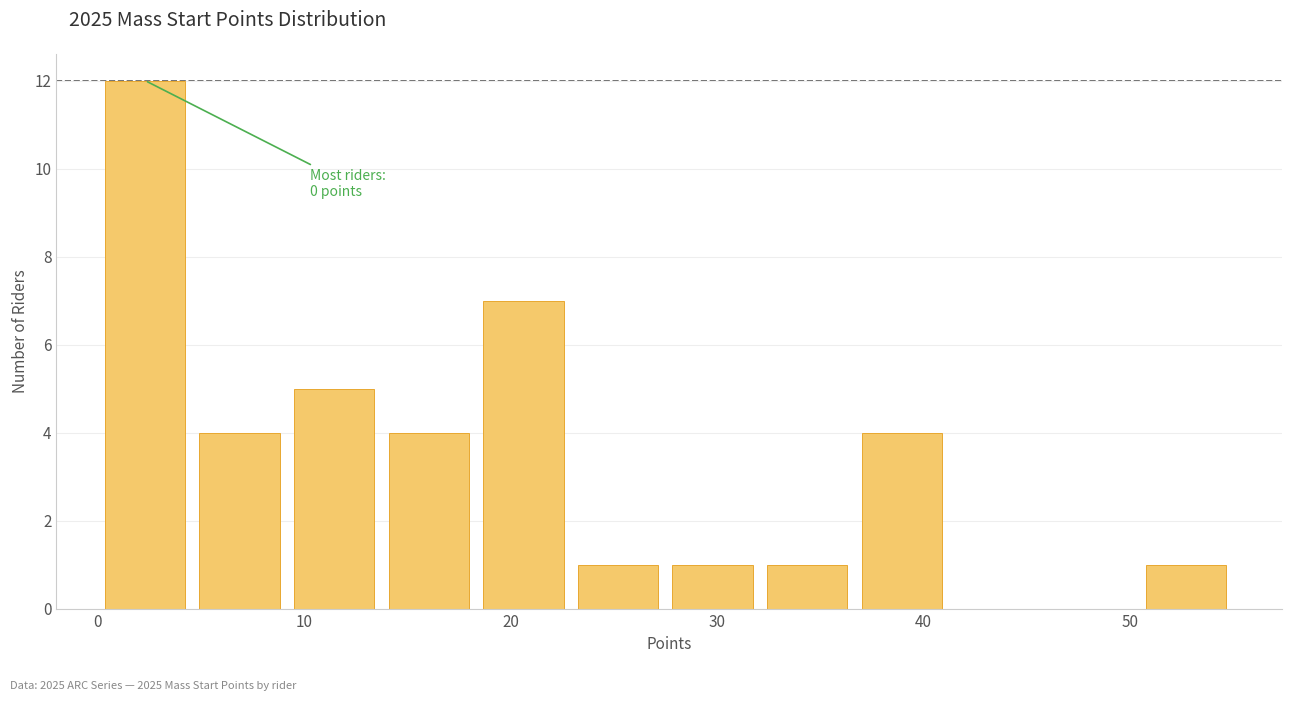

Over which range of the x-axis is the bar tallest?

0 to 5